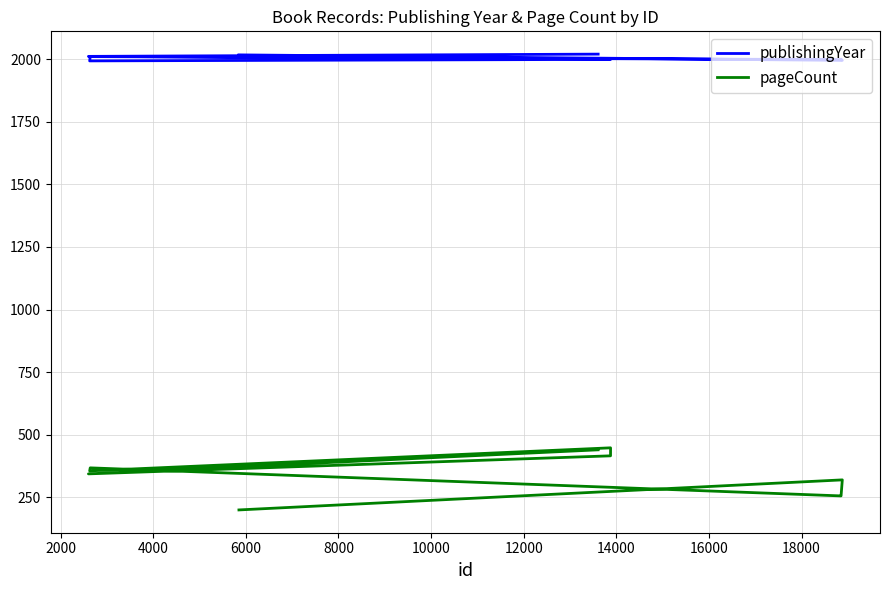

What are all the series names shown in the legend?

publishingYear, pageCount